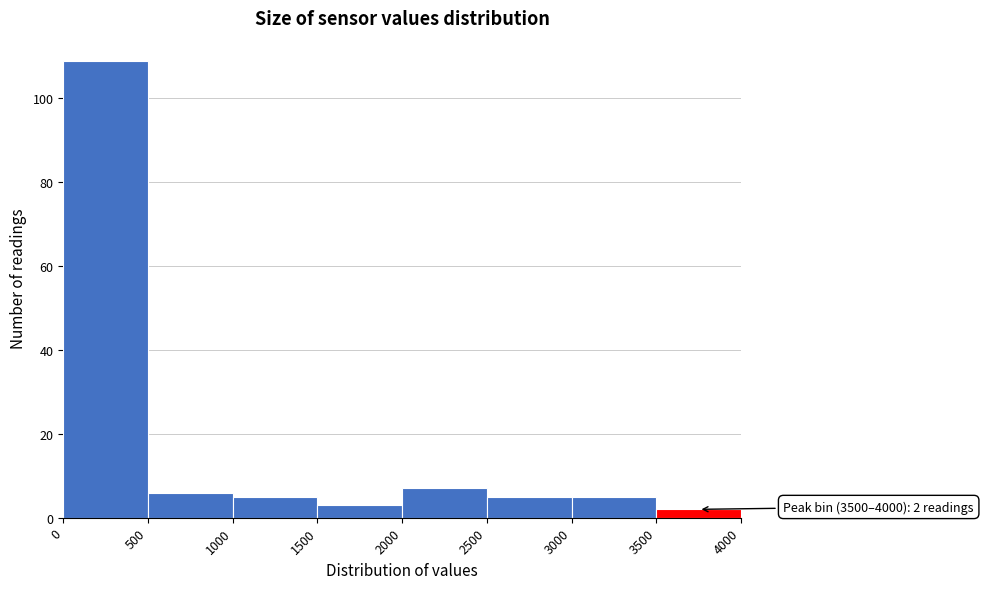

Over which range of the x-axis is the bar tallest?

0 to 500